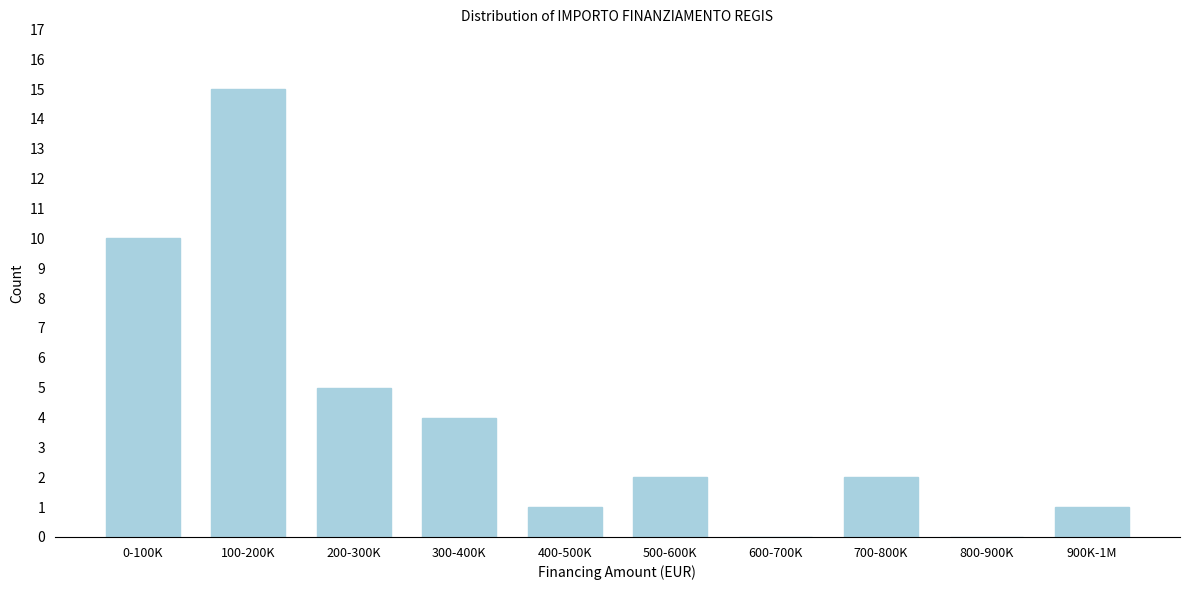

Reading left to right, transcribe all the data shown in this chart.

0-100K=10	100-200K=15	200-300K=5	300-400K=4	400-500K=1	500-600K=2	600-700K=0	700-800K=2	800-900K=0	900K-1M=1